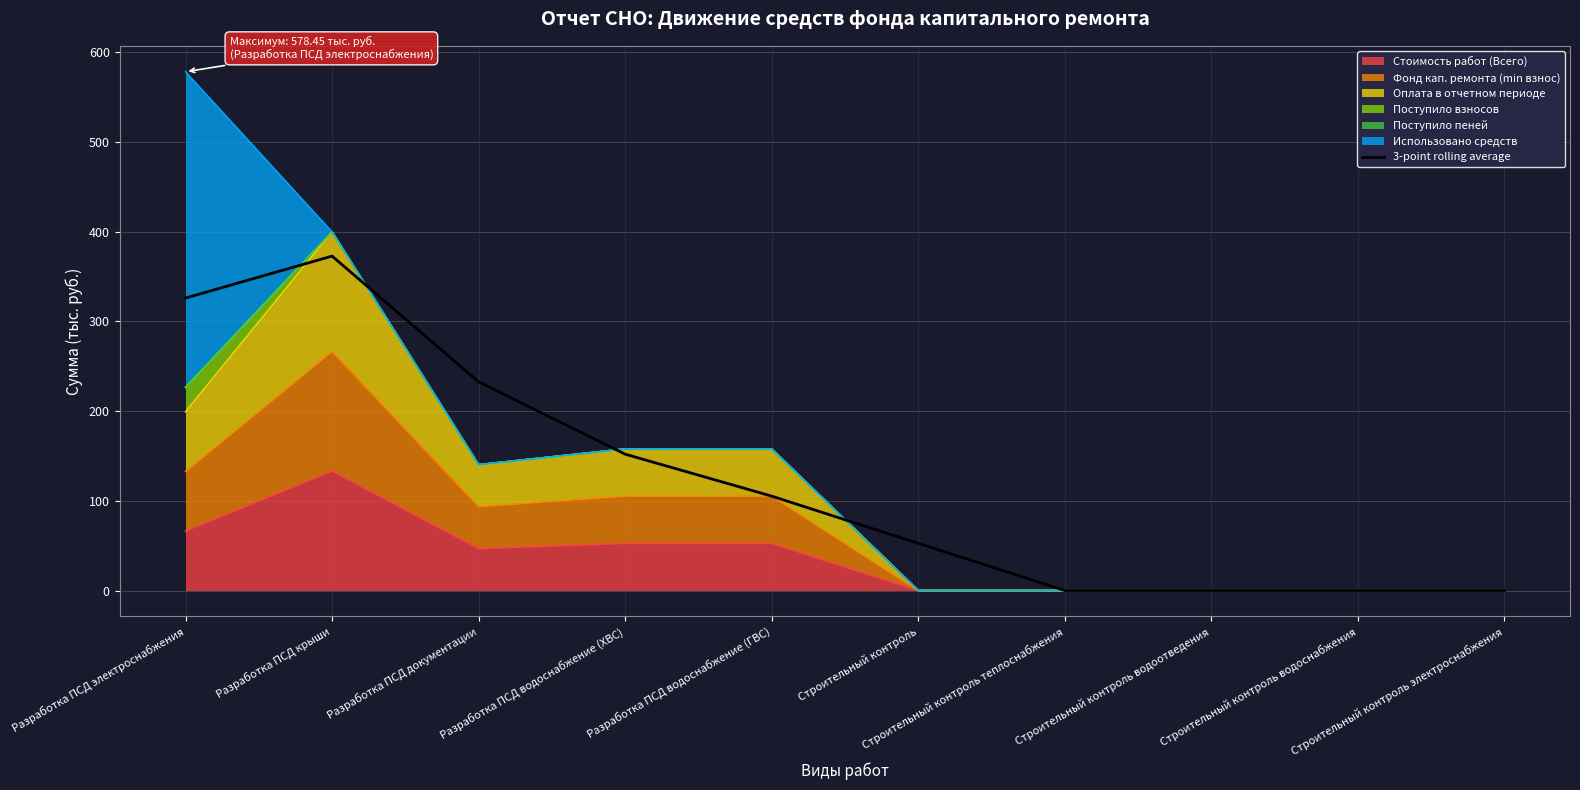

Which has a higher value, Разработка ПСД водоснабжение (ХВС) or Строительный контроль водоснабжения?

Разработка ПСД водоснабжение (ХВС)